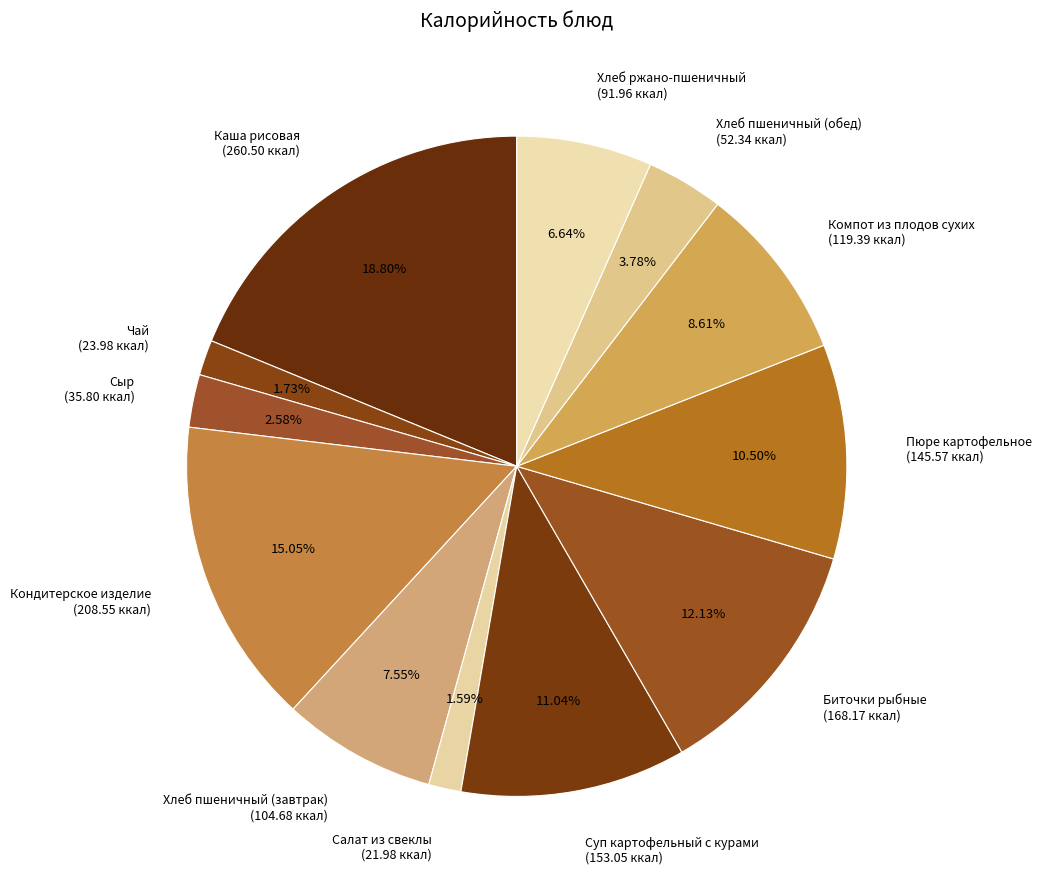

To the nearest percent, what percentage of the pie is Компот из плодов сухих?

9%